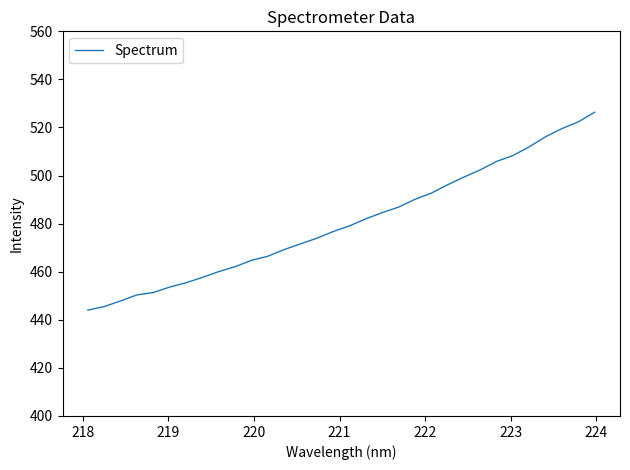

What is the maximum value shown in the chart?

526.4